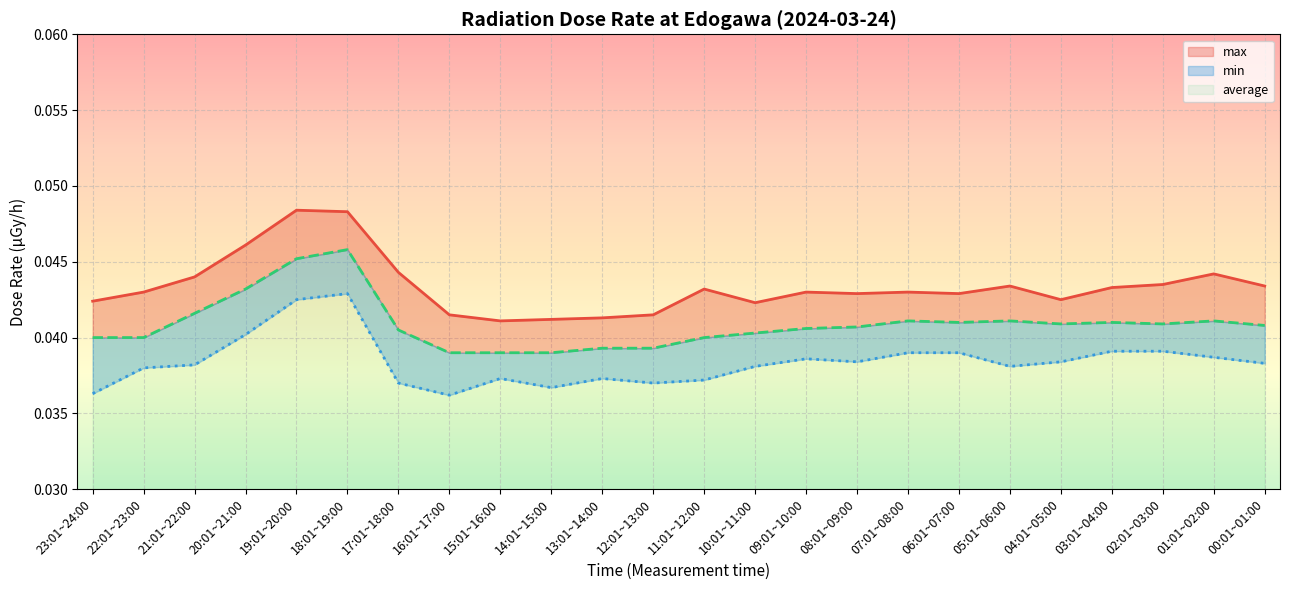

Where is the first local minimum for min?

16:01~17:00